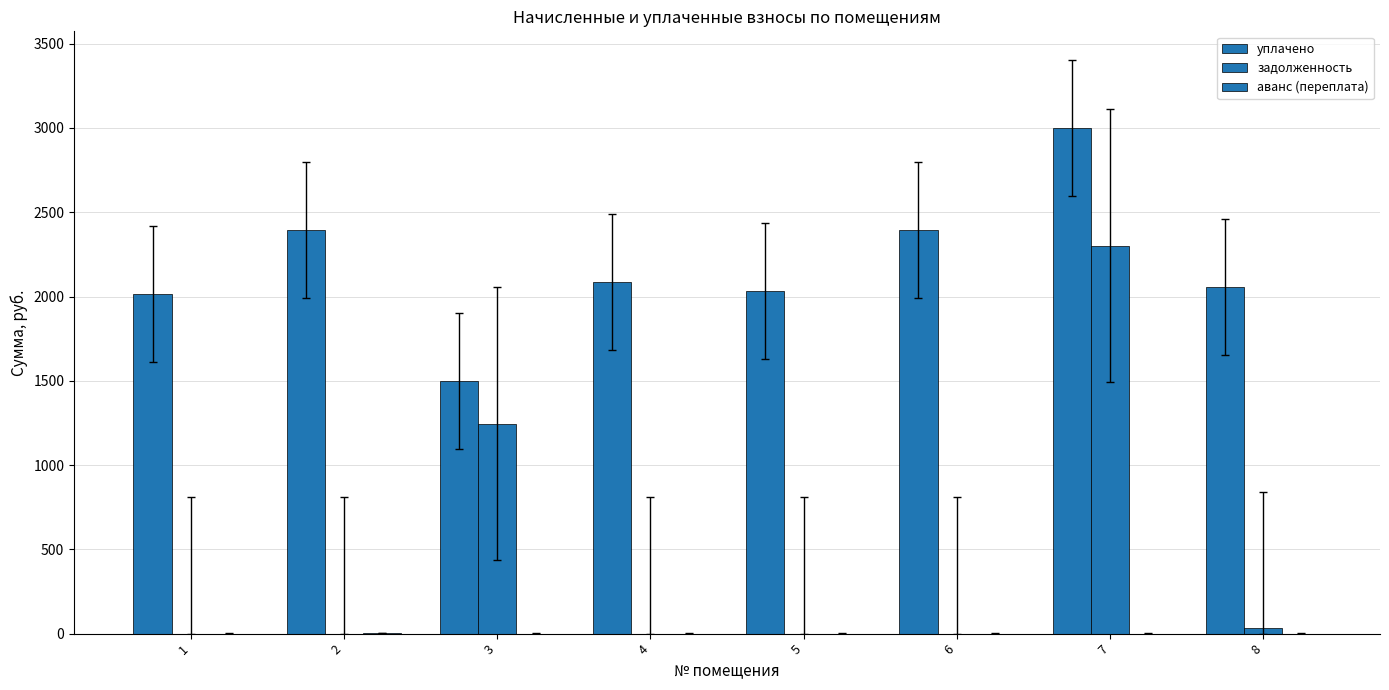

Rank the series at 2 from highest to lowest value.

уплачено, аванс (переплата), задолженность